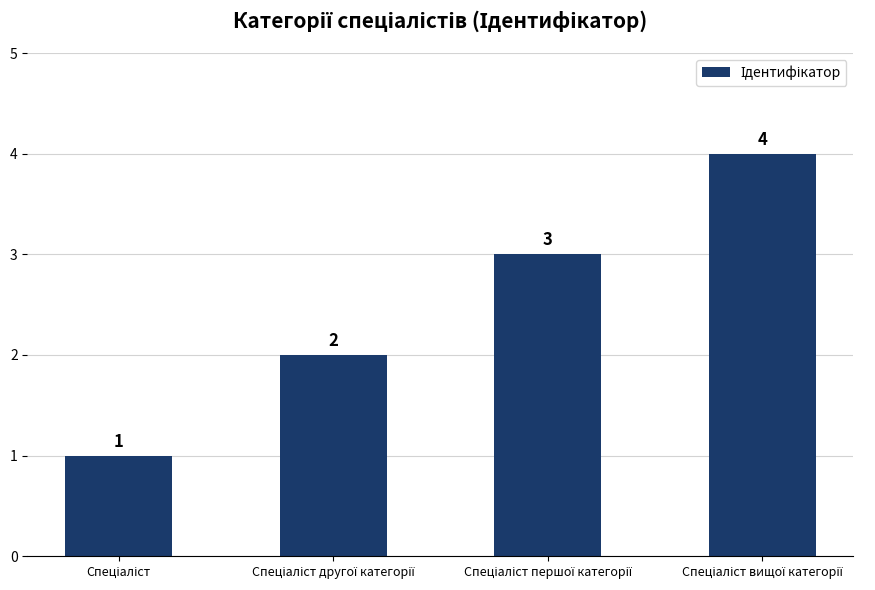

What is the value of the 1st bar from the left?

1